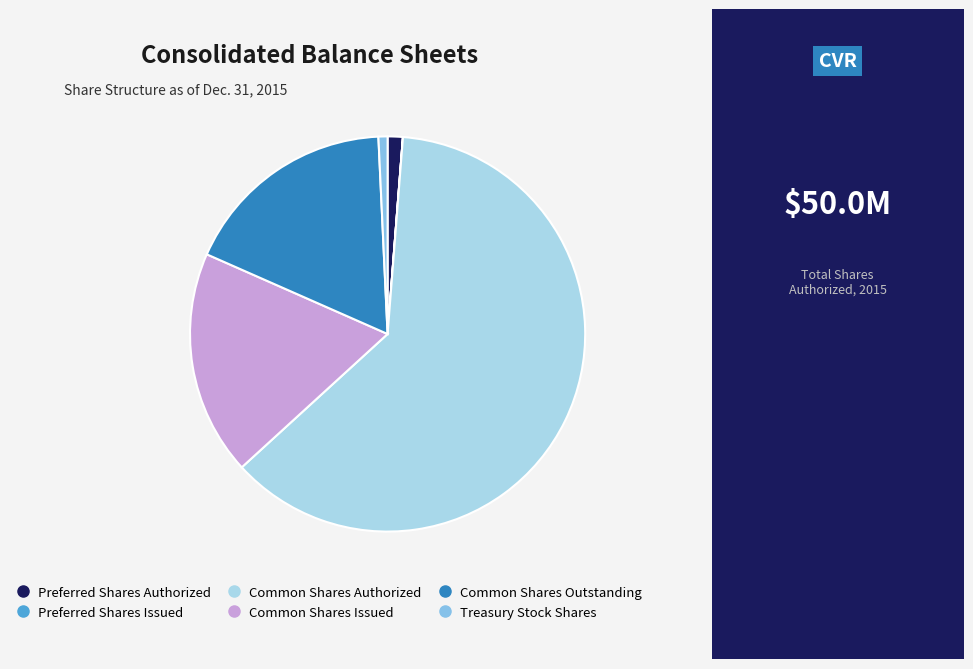

Between Common Shares Outstanding and Treasury Stock Shares, which is larger?

Common Shares Outstanding